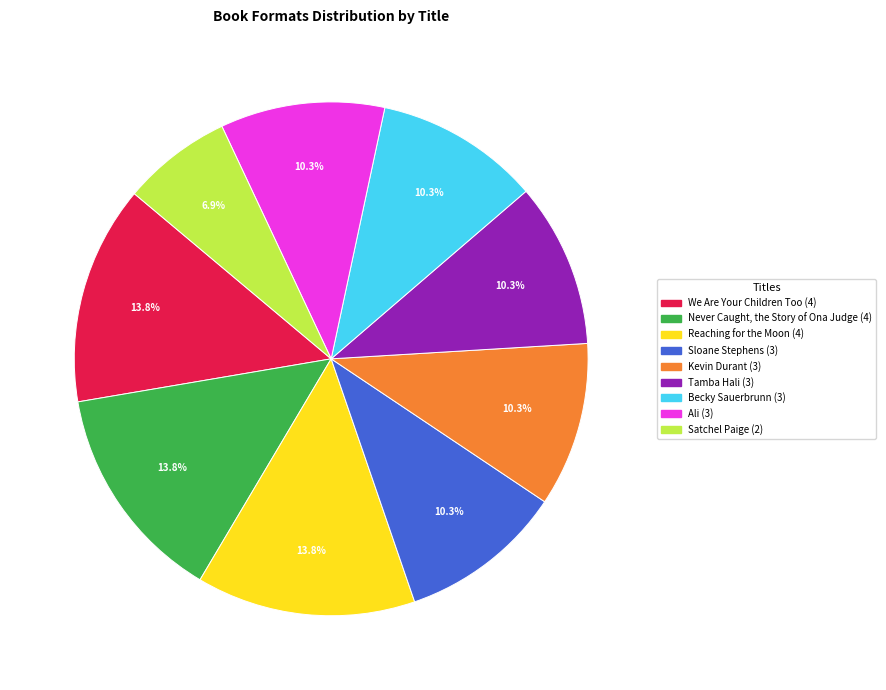

Which slice is the smallest?

Satchel Paige